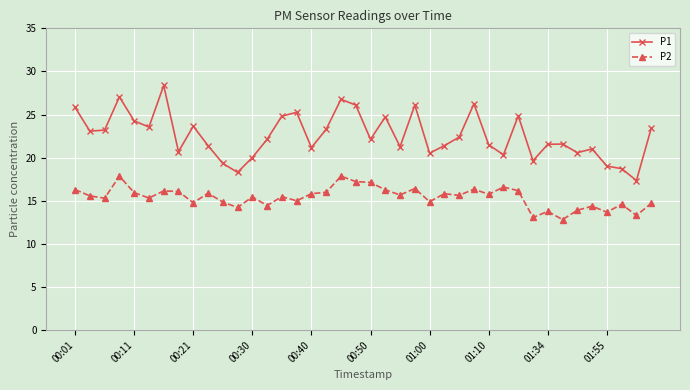

Which series has the largest total across all categories?

P1